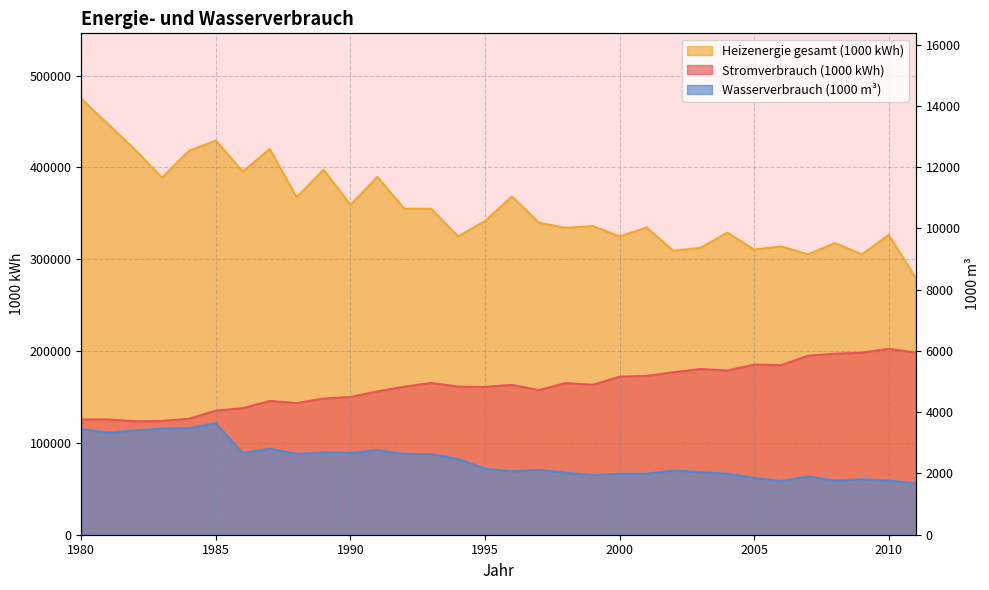

What is the difference between the Stromverbrauch (1000 kWh) values at 1990 and 1991?

6084.0